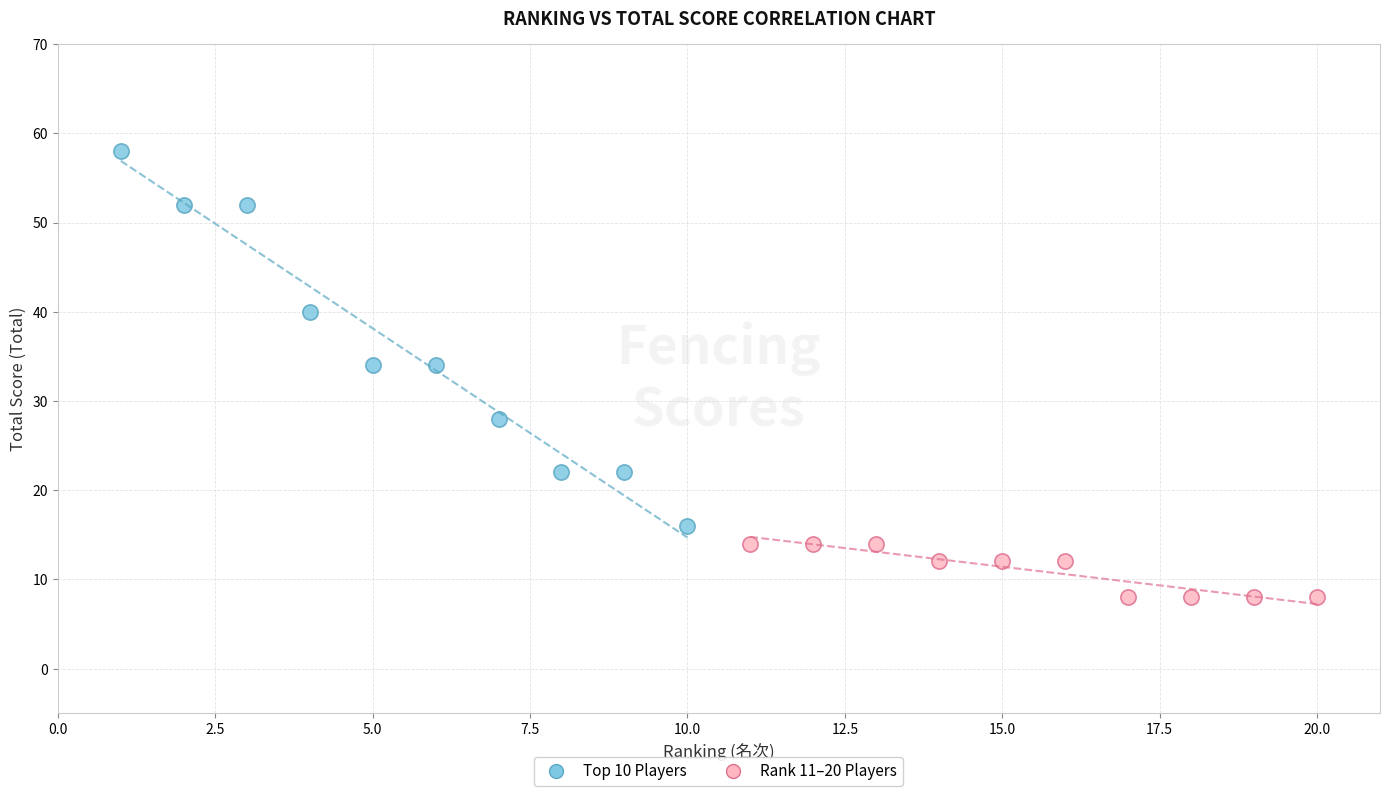

Which series contains the highest Y value?

Top 10 Players